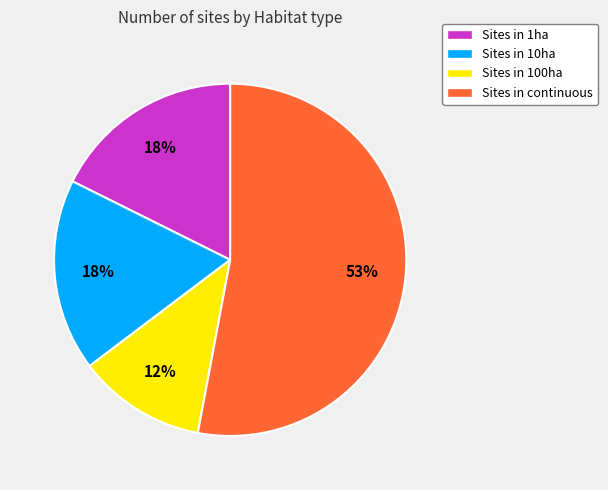

What percentage is the Sites in 10ha slice, to the nearest percent?

18%